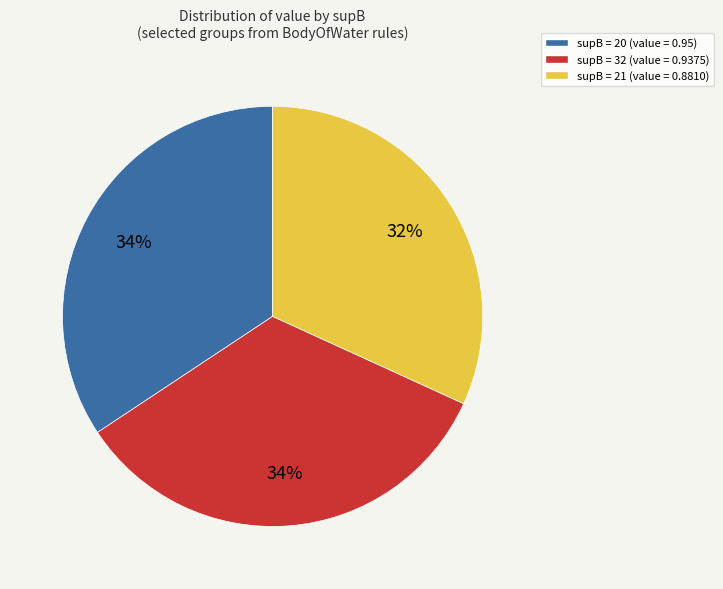

Count the number of slices in the pie.

3